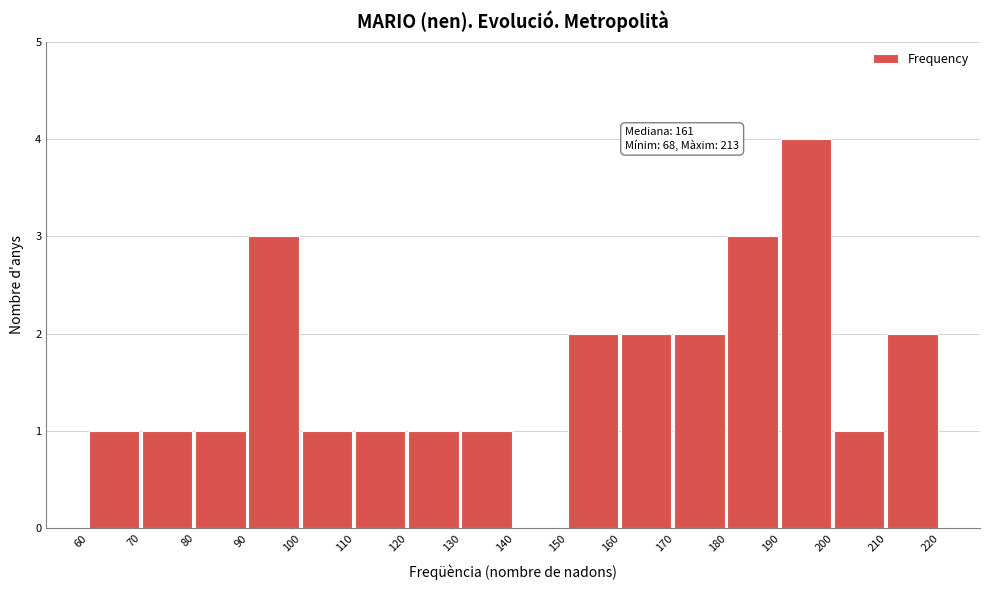

Over which range of the x-axis is the bar tallest?

190 to 200